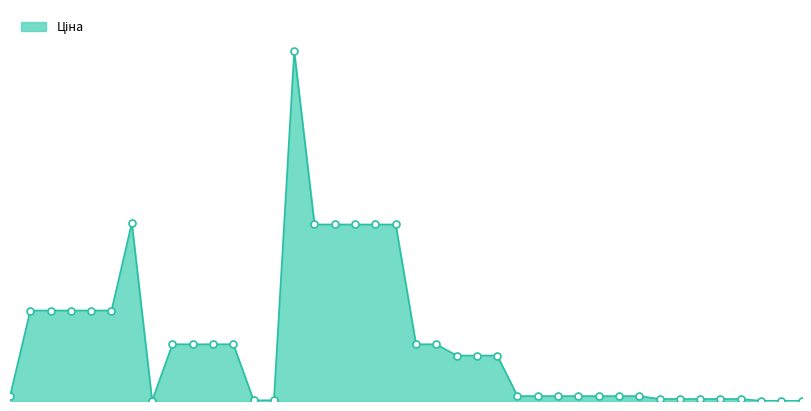

Is this an area chart (filled region under the line)?

Yes